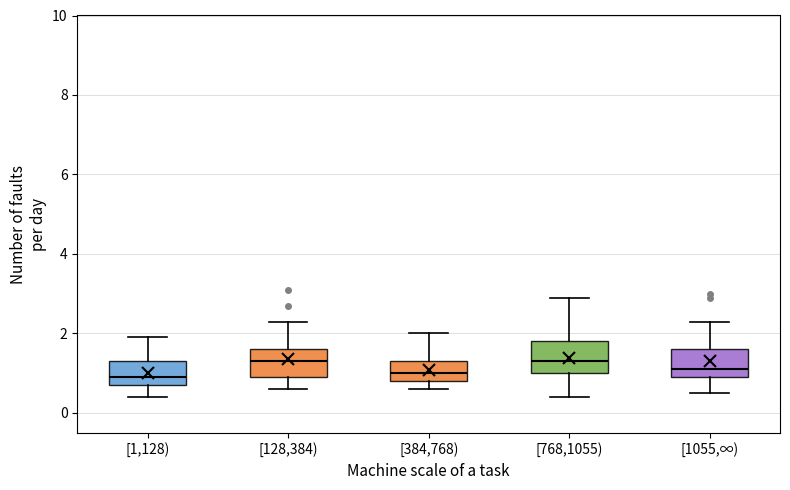

Reading left to right, transcribe this box plot: for each box, give where its median line is, the range the box spans, and where its two whiskers end, as read against the y-axis. The values are not printed on the chart, so give them approximately, as read against the axis.

[1,128): median 1.0, box 0.8 to 1.4, whiskers 0.4 to 2.0
[128,384): median 1.4, box 1.0 to 1.6, whiskers 0.6 to 2.4
[384,768): median 1.0, box 0.8 to 1.4, whiskers 0.6 to 2.0
[768,1055): median 1.4, box 1.0 to 1.8, whiskers 0.4 to 3.0
[1055,∞): median 1.2, box 1.0 to 1.6, whiskers 0.6 to 2.4